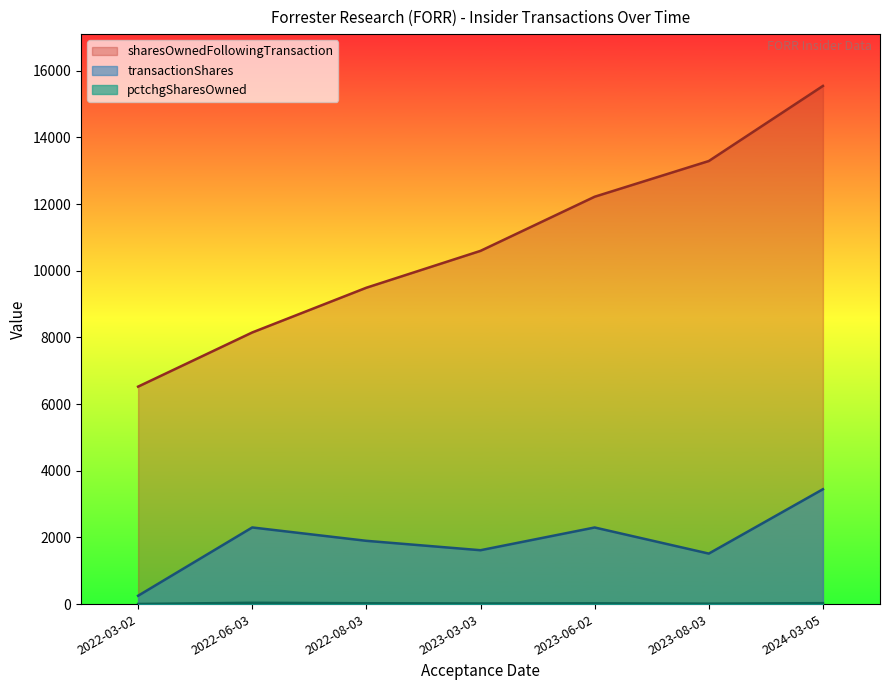

Is it true that sharesOwnedFollowingTransaction equals 10591 at 2022-03-02?

False